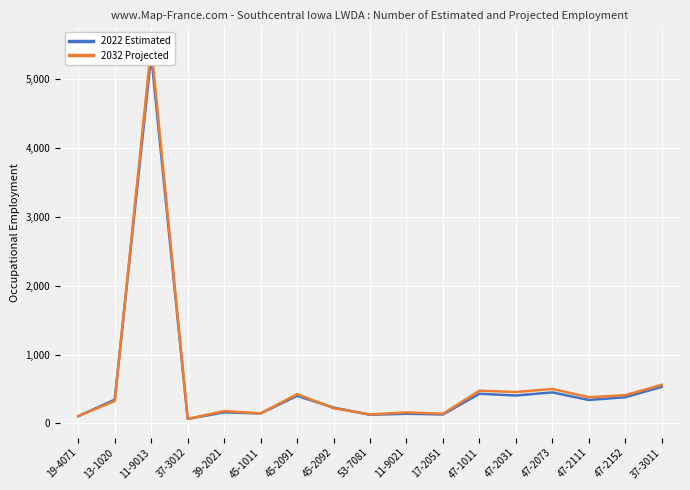

Rank the categories by 2022 Estimated value from highest to lowest.

11-9013, 37-3011, 47-2073, 47-1011, 47-2031, 45-2091, 47-2152, 13-1020, 47-2111, 45-2092, 39-2021, 45-1011, 11-9021, 17-2051, 53-7081, 19-4071, 37-3012